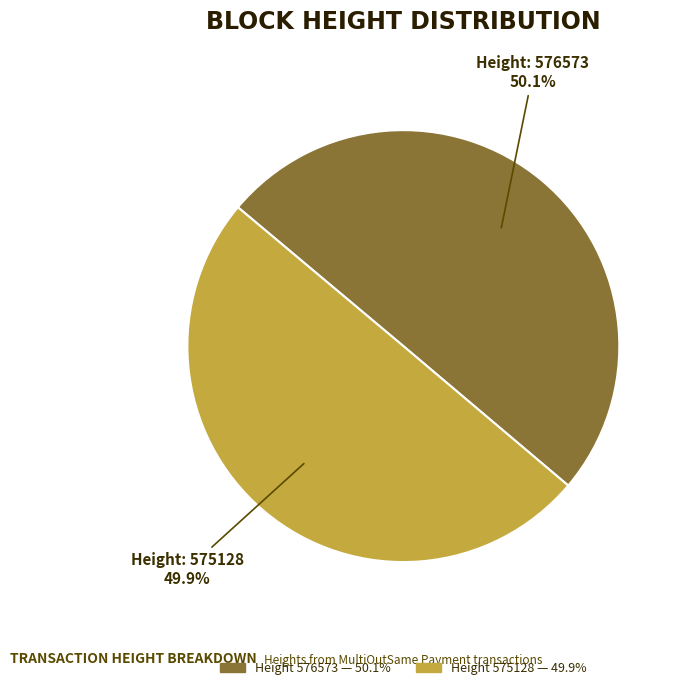

Is there a majority slice in this chart?

Yes